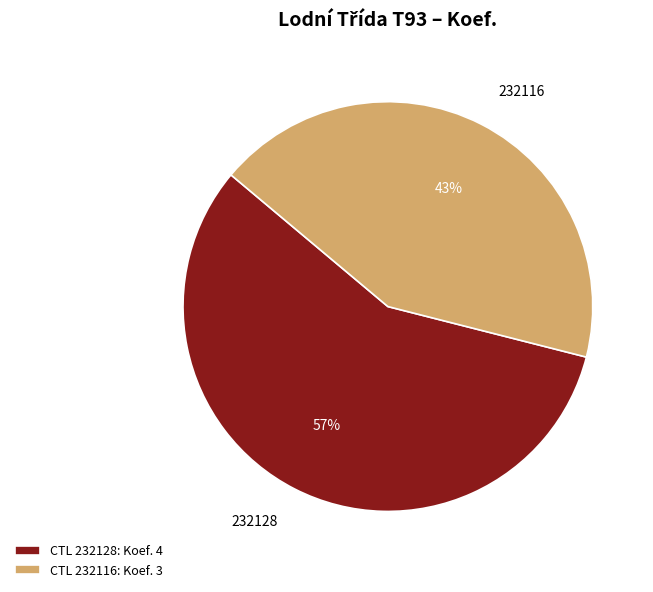

Is the sum of 232116 and 232128 greater than half?

Yes